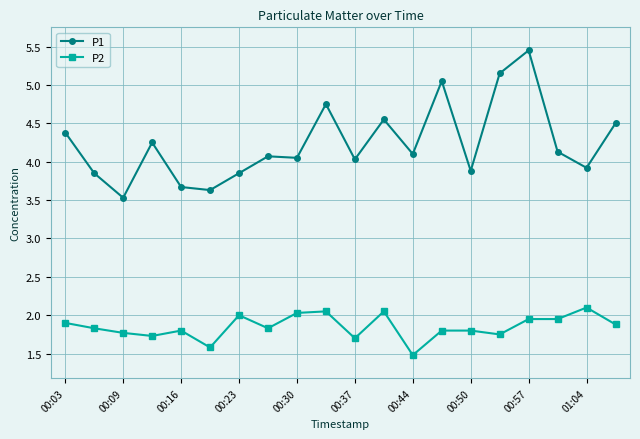

Which series has the largest total across all categories?

P1